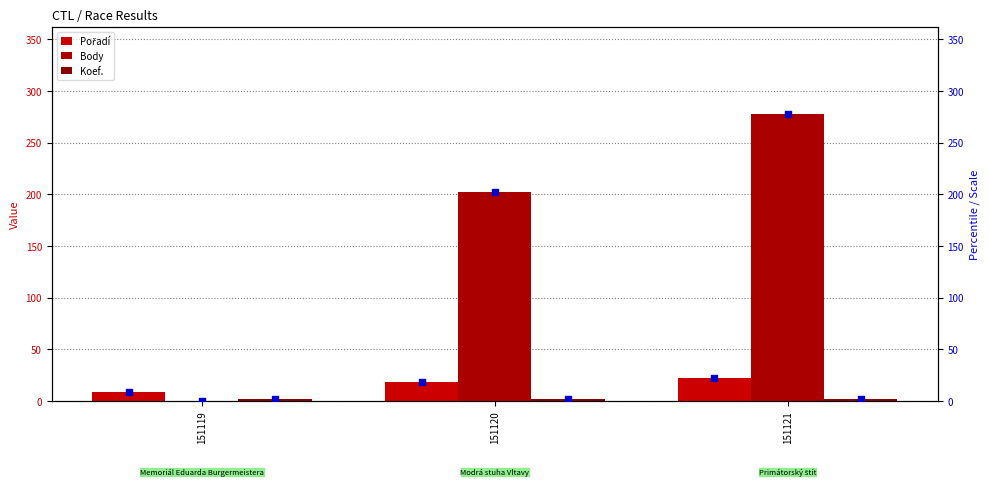

At how many categories does at least one series exceed 134?

2